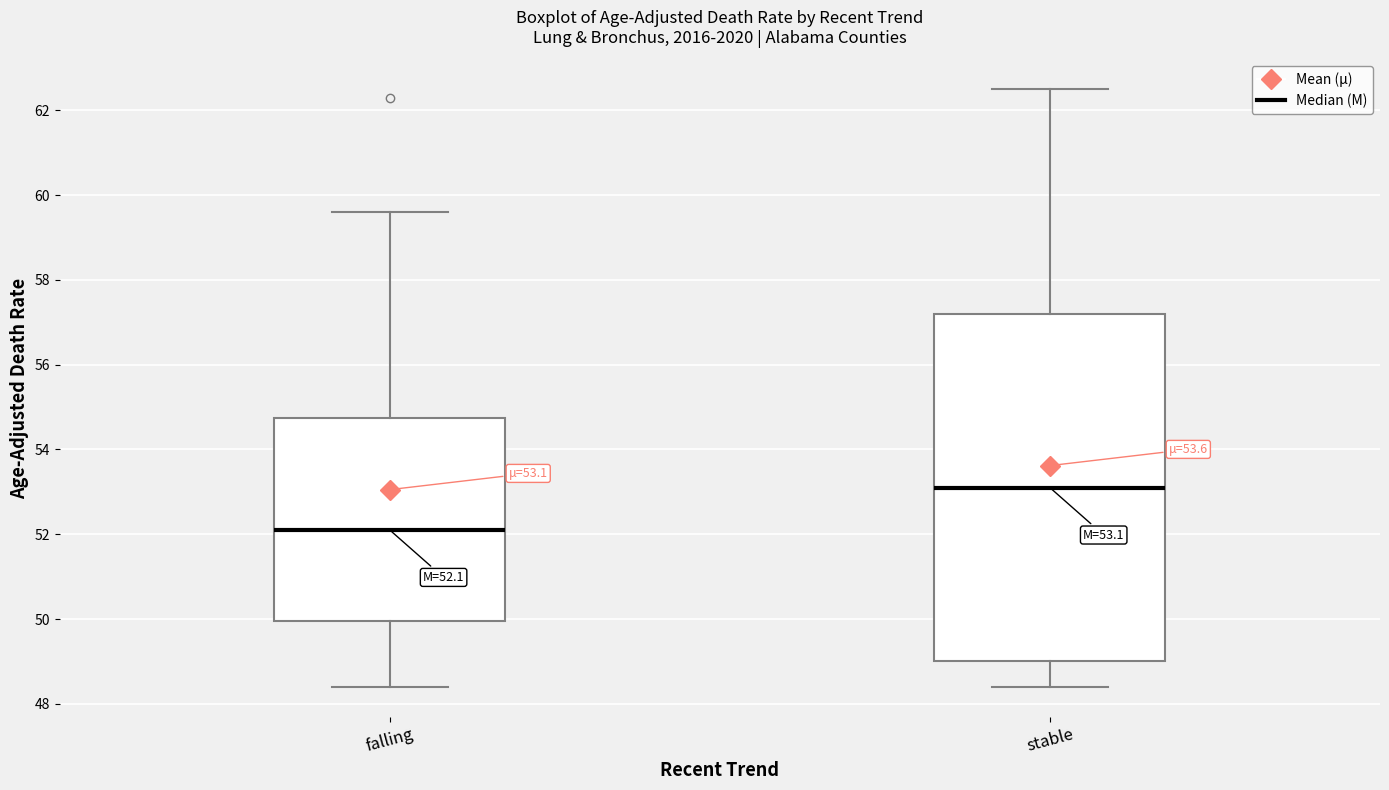

Comparing the boxes themselves (not the whiskers), which one is the tallest?

stable